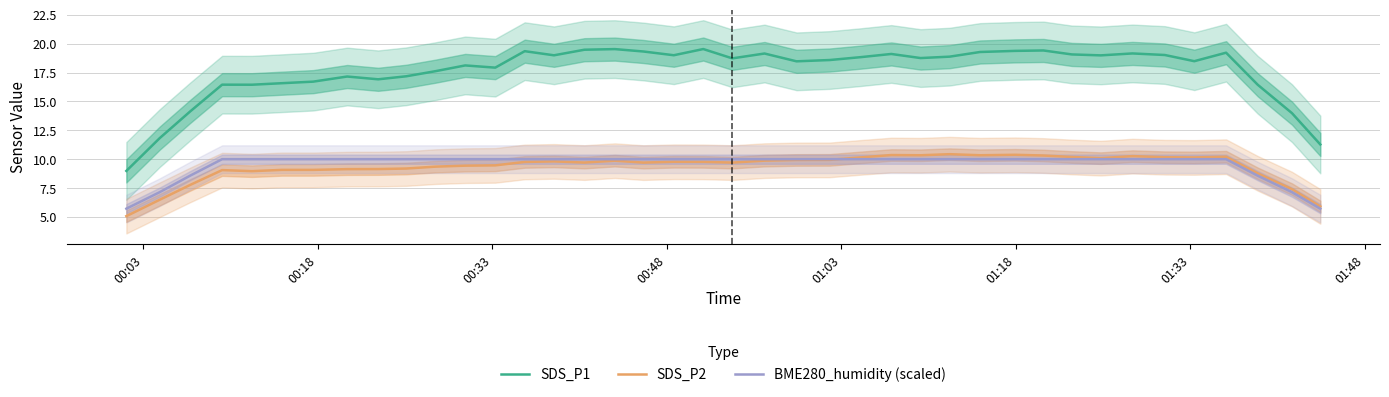

What is the minimum value for BME280_humidity (scaled)?

5.7